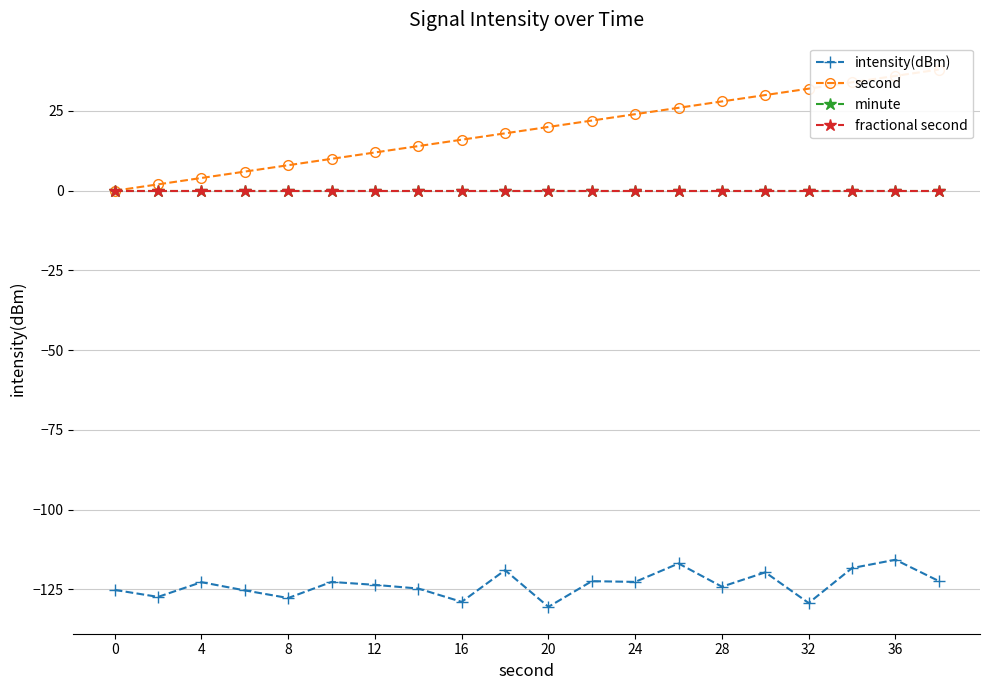

Count the number of categories in the chart.

20